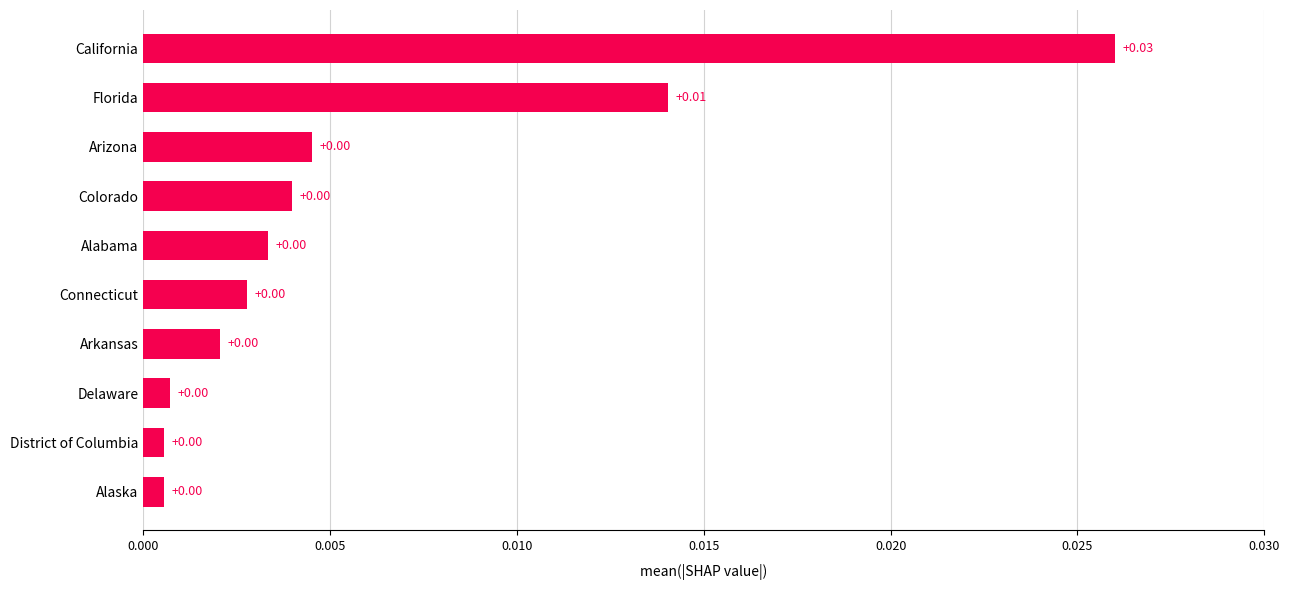

Which label corresponds to the largest value in the chart?

California